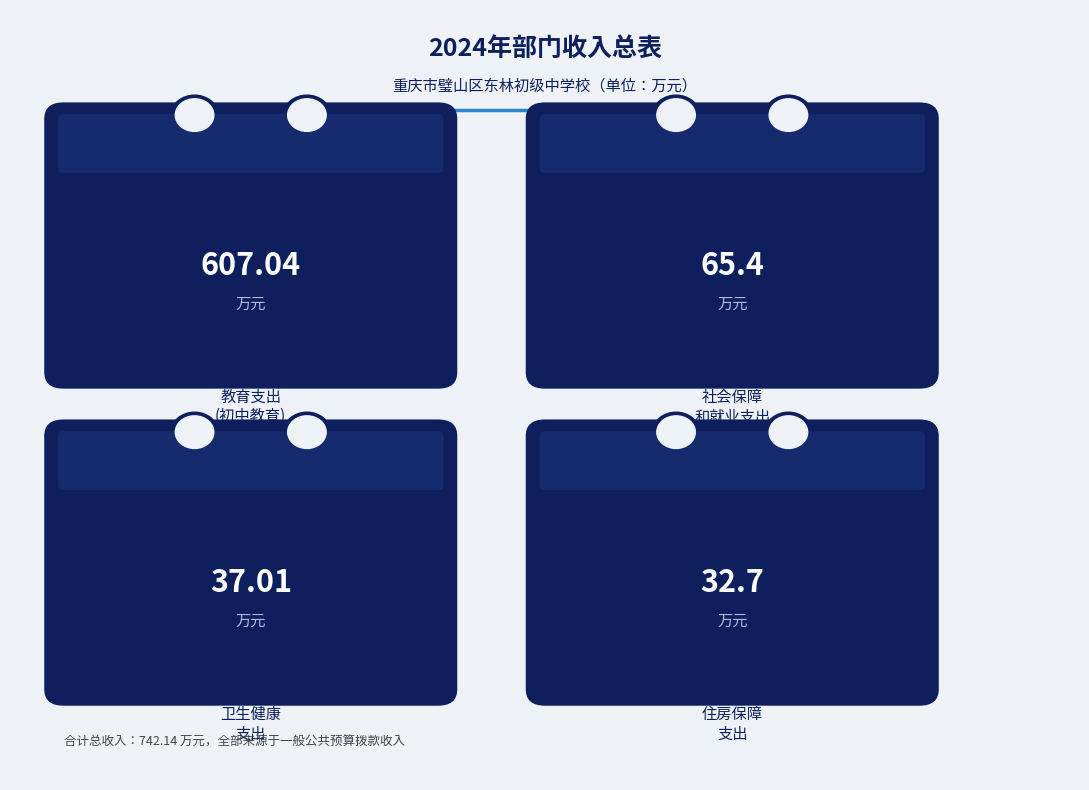

What position from the left is 卫生健康支出?

3